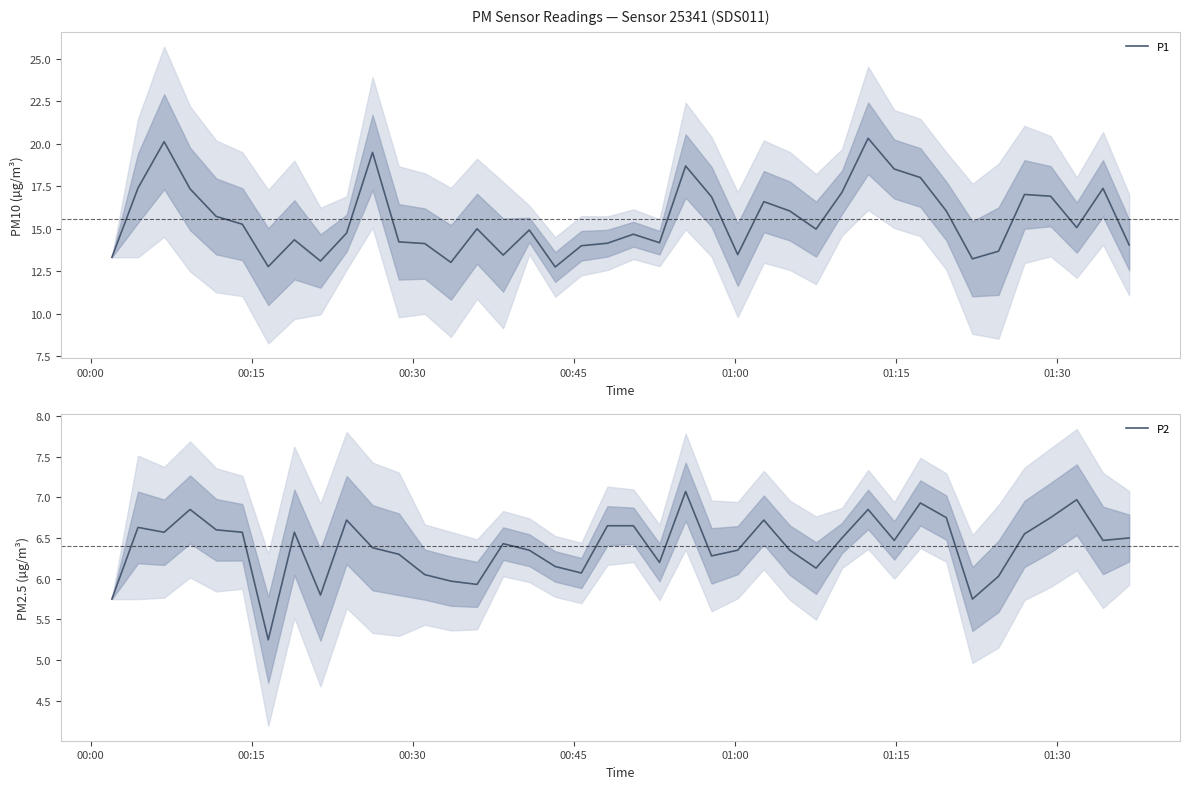

What is the highest value of the P1 series?

20.3